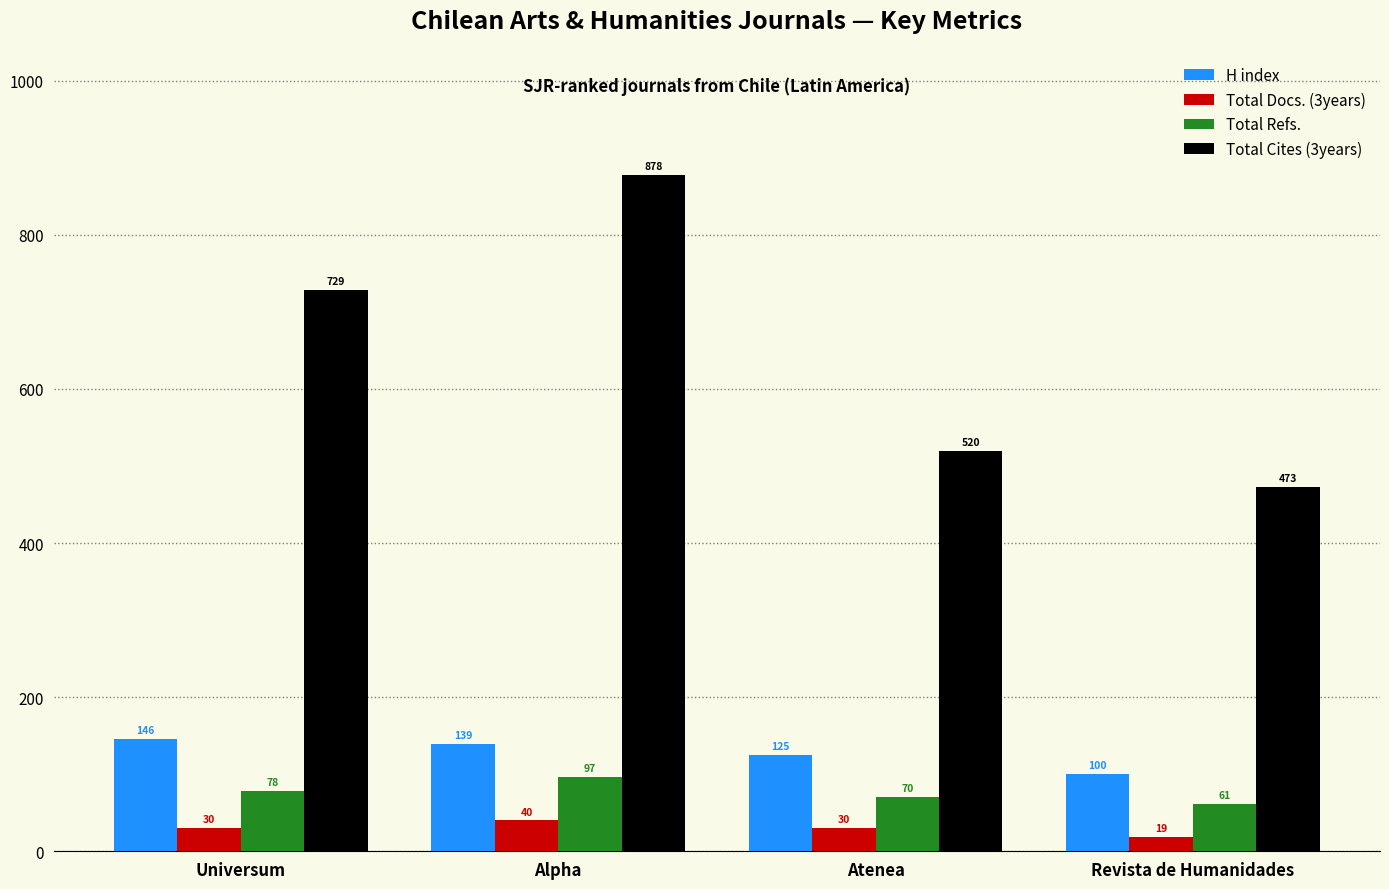

At how many categories does at least one series exceed 475?

3